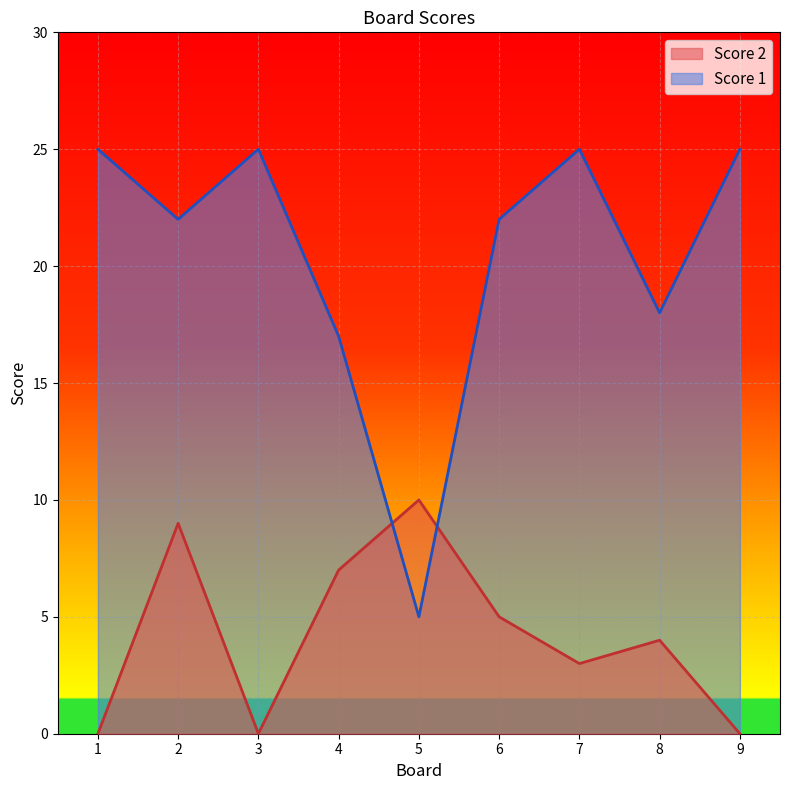

What is the total value across all series at 2?

31